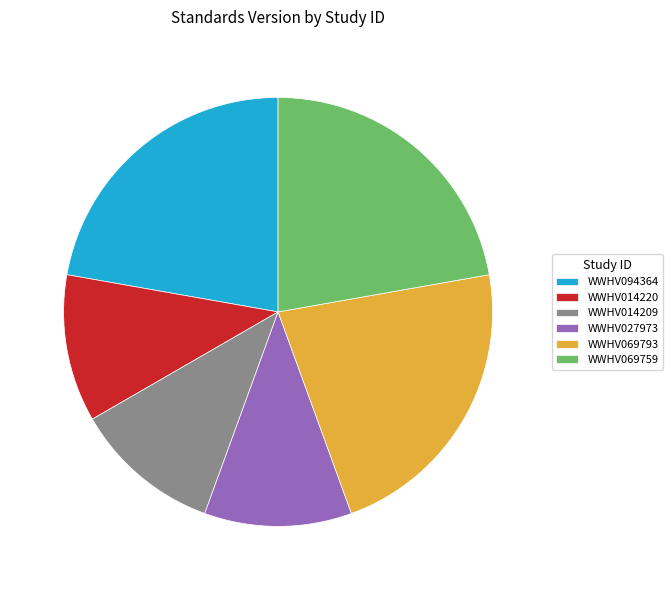

True or false: WWHV014220 accounts for 1% of the total.

False